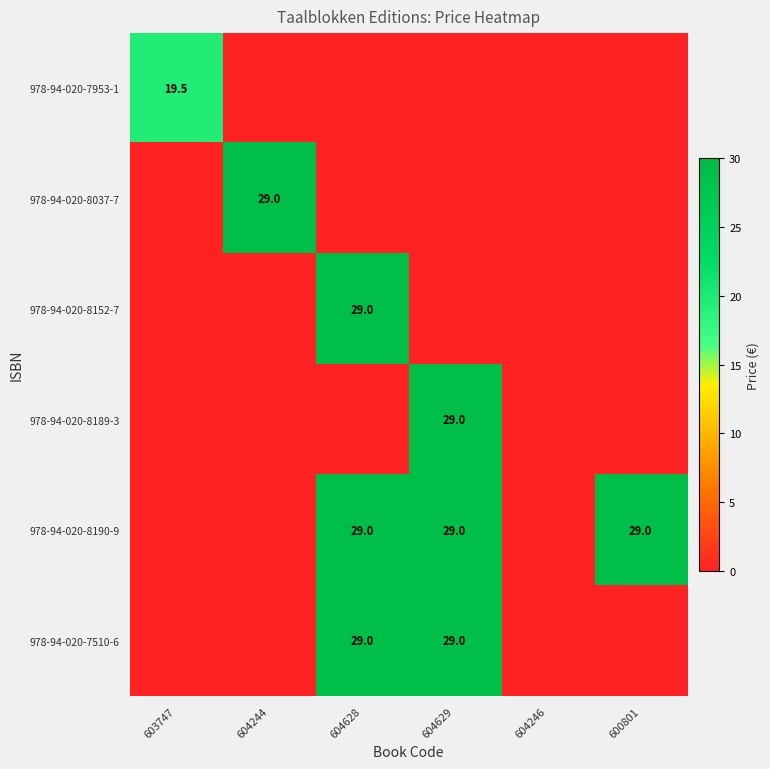

The 978-94-020-8152-7 series shows 29.0 at 604628. True or false?

True